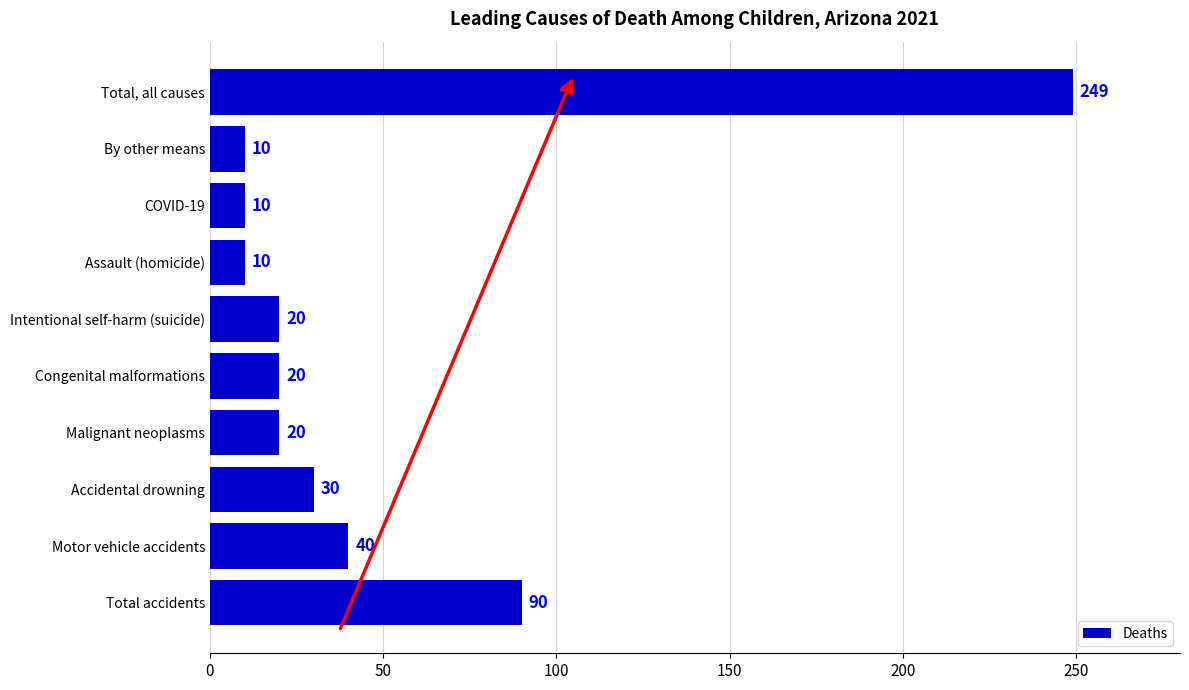

Are the bars horizontal?

Yes